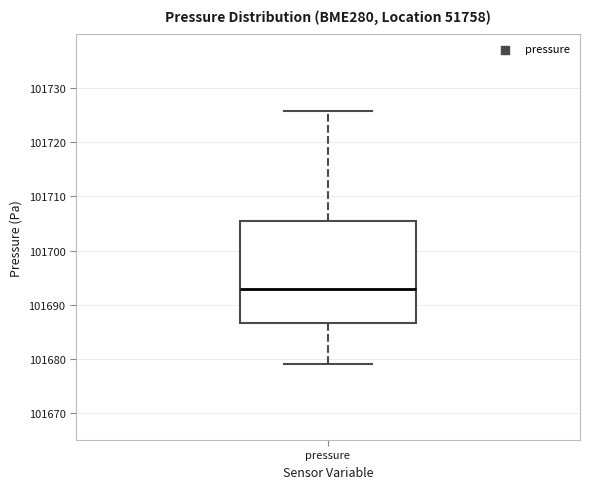

Transcribe this box plot: give where the median line is, the range the box spans, and where the two whiskers end, as read against the y-axis. The values are not printed on the chart, so give them approximately, as read against the axis.

median 101693, box 101687 to 101705, whiskers 101679 to 101726